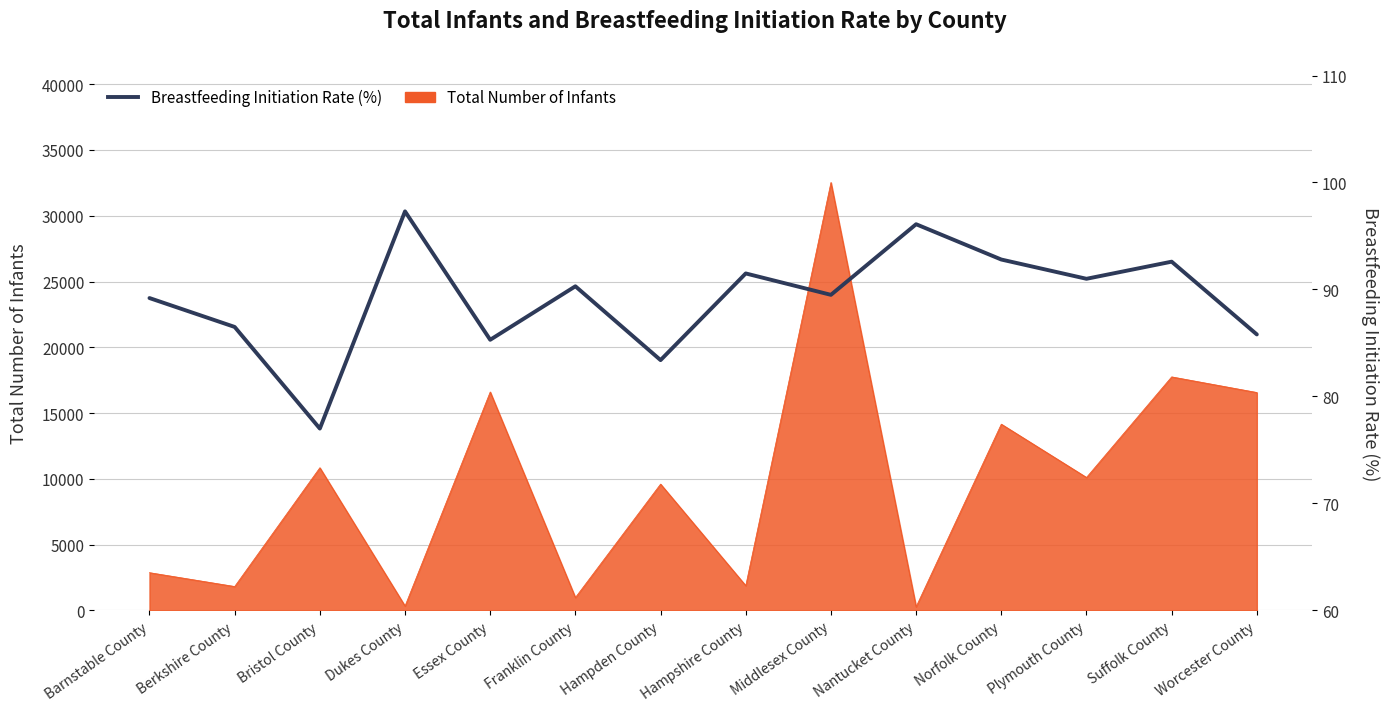

Where does the data first go above 90?

Dukes County